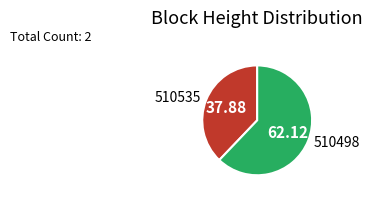

Rank the categories by value from highest to lowest.

510498, 510535